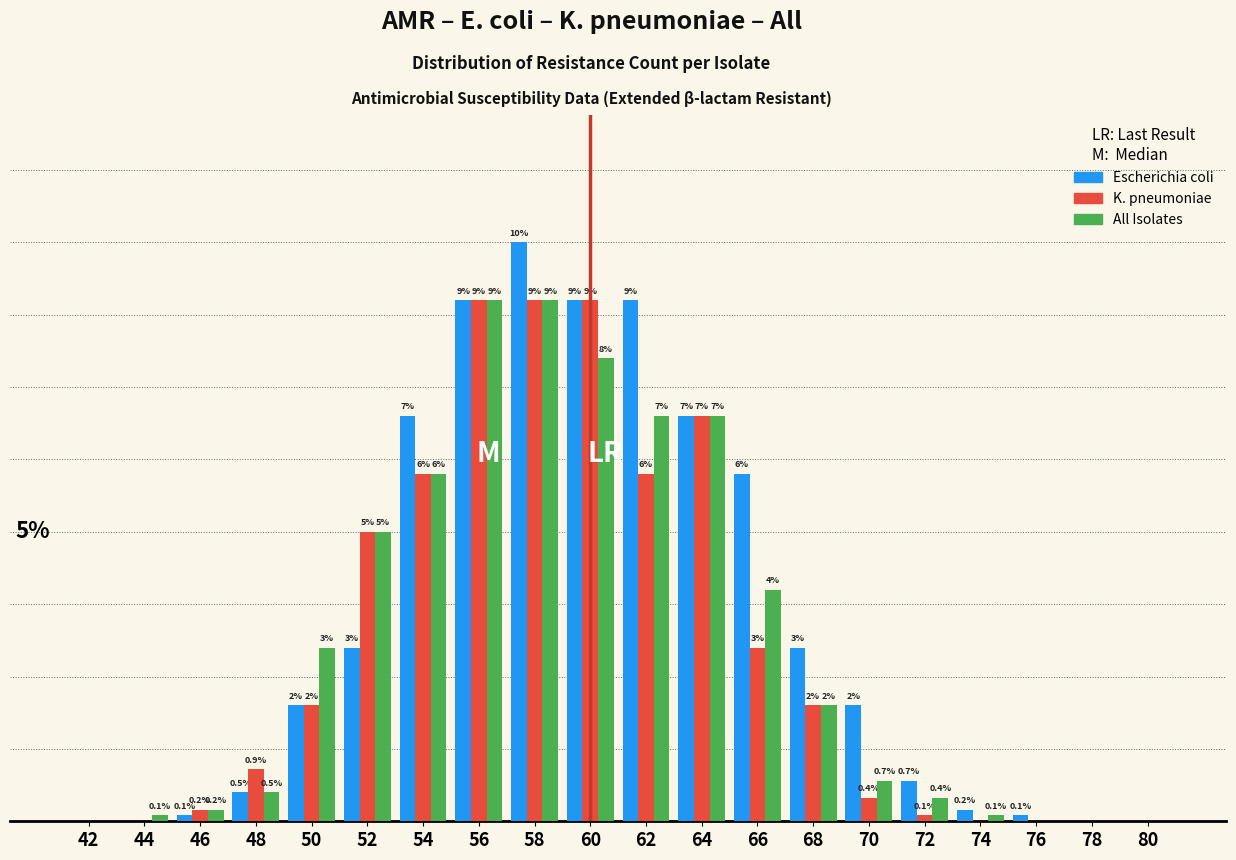

Between 42 and 72, which series saw the biggest shift?

Escherichia coli